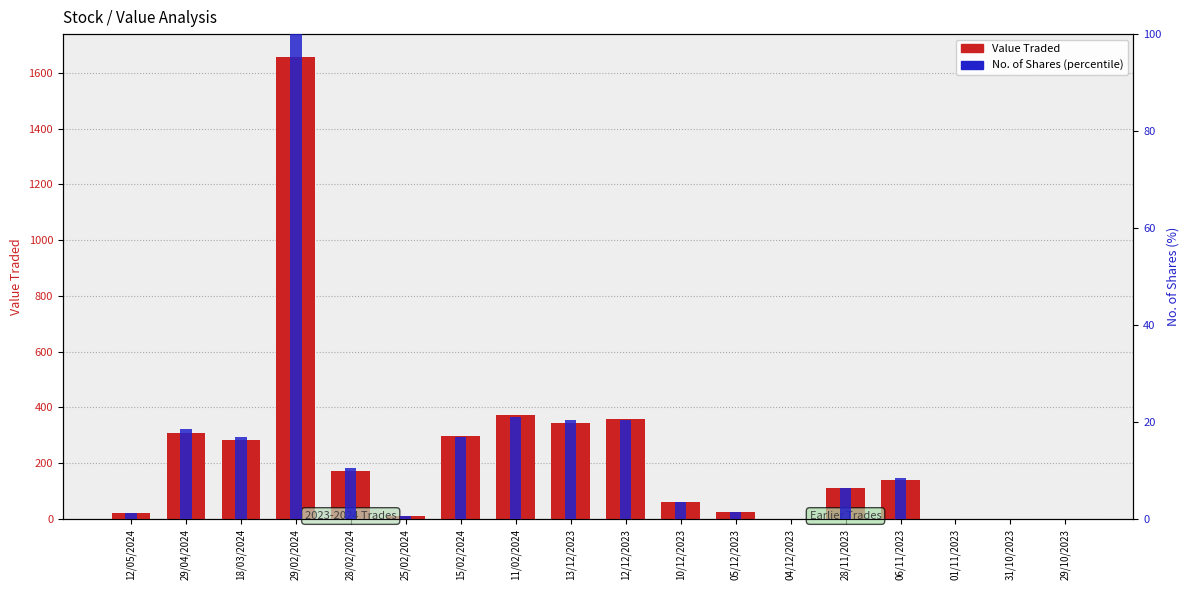

Which category has the highest value across all series?

29/02/2024